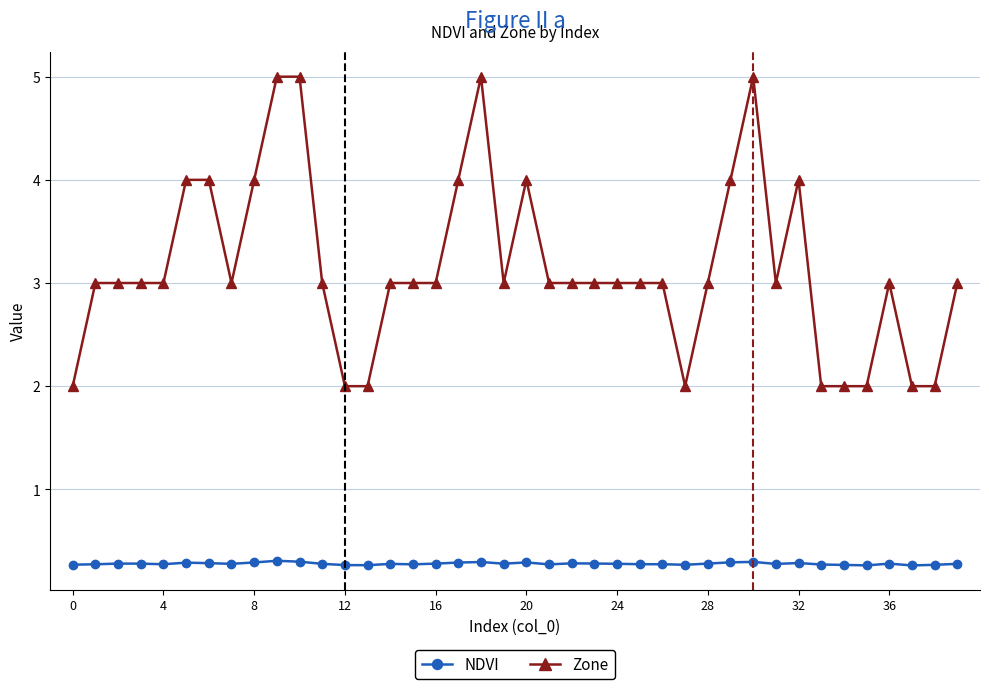

Count the number of data series in this chart.

2